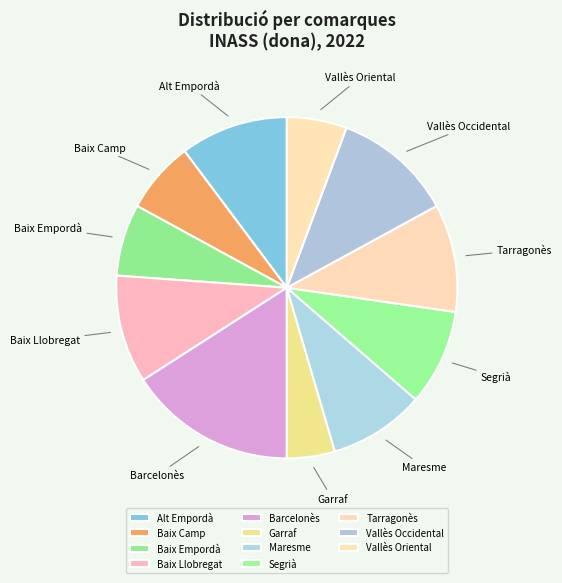

Is it true that Tarragonès is 4% of the pie?

False